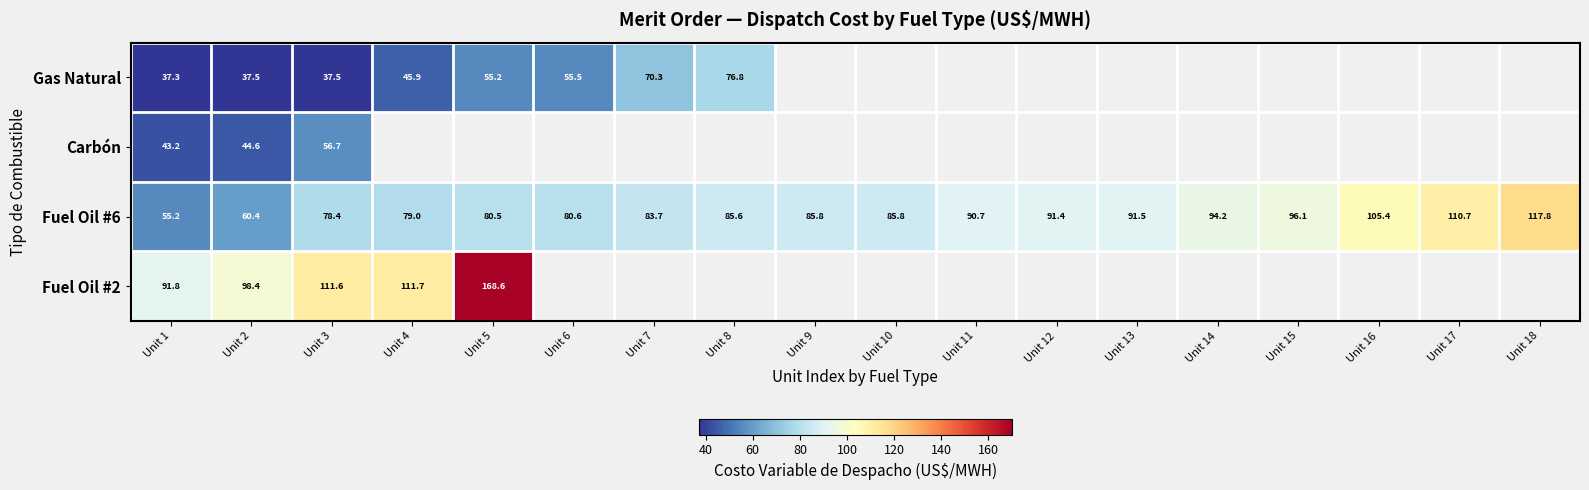

At which category is the sum across all series the highest?

Unit 3